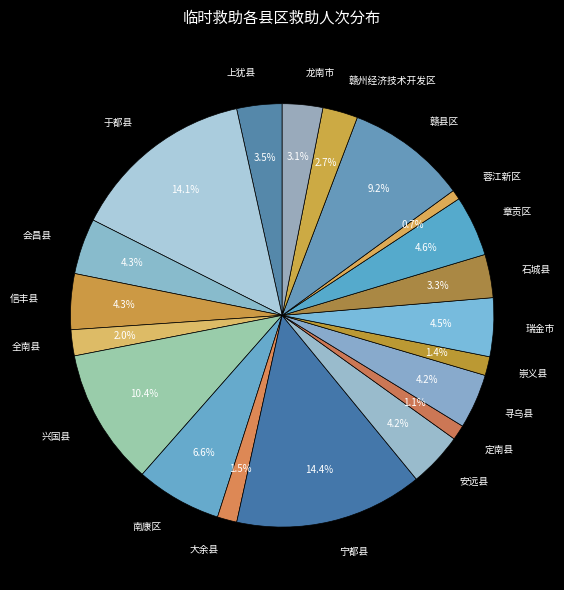

To the nearest percent, what is the average slice percentage?

5%